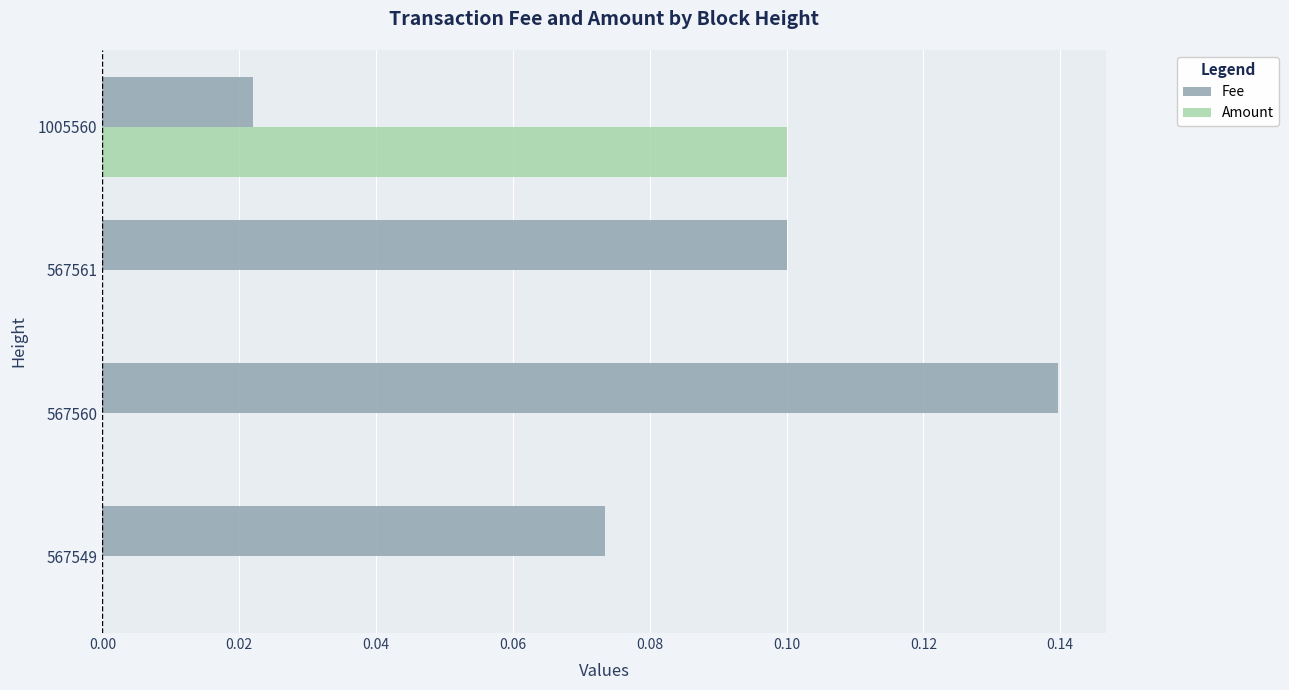

At which label does Fee reach its peak?

567560